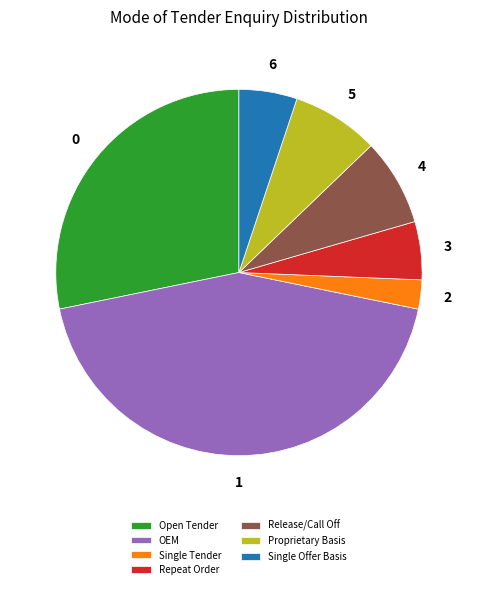

Is there any slice that represents more than half of the pie?

No